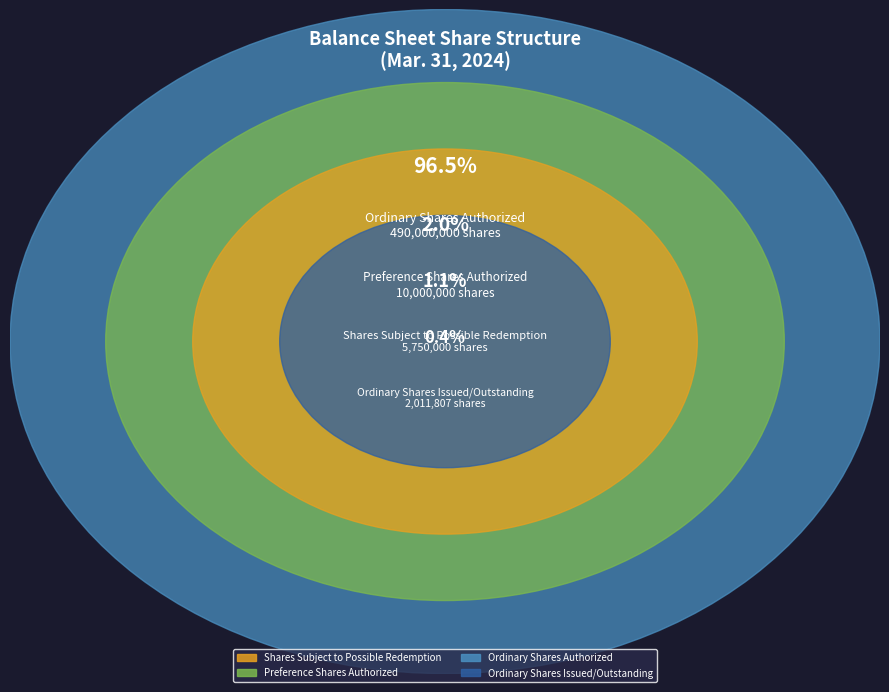

How many segments does this pie chart have?

4